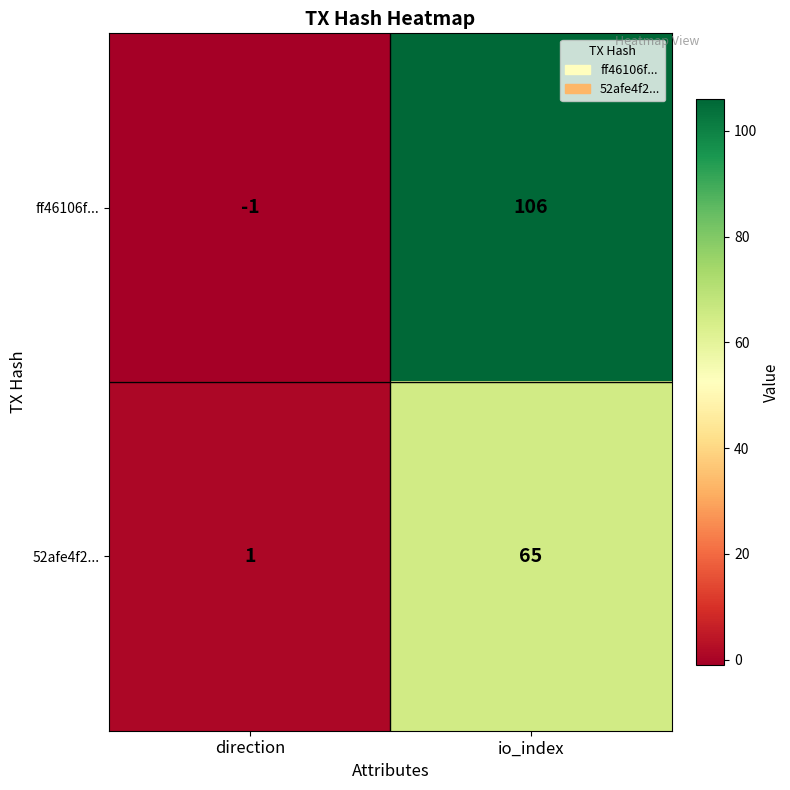

Which series changed the most between direction and io_index?

ff46106f...